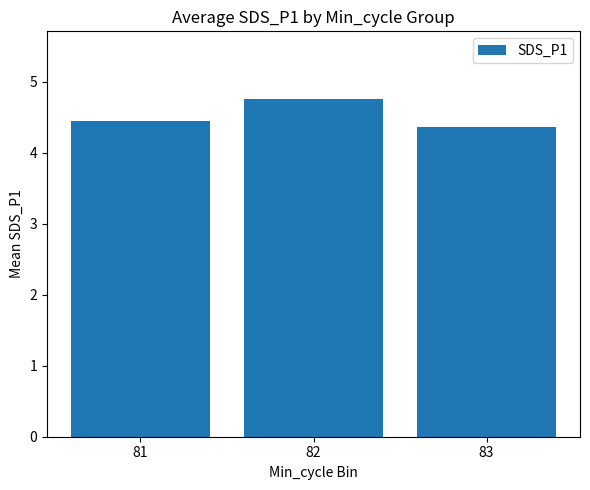

What is the value of the 2nd bar from the left?

4.8